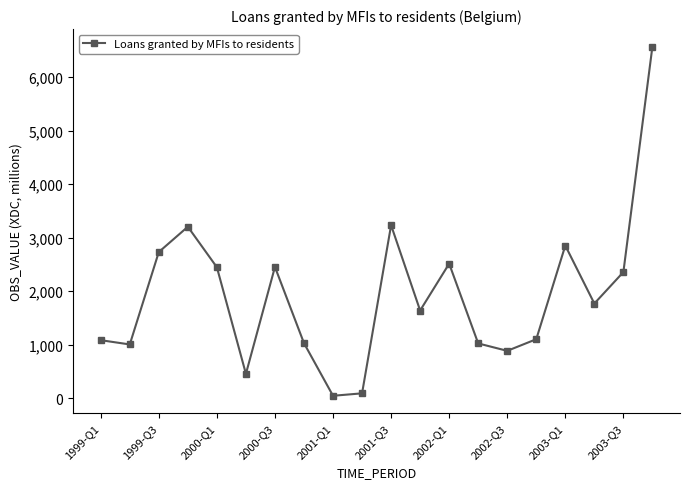

What is the smallest value displayed?

42.5